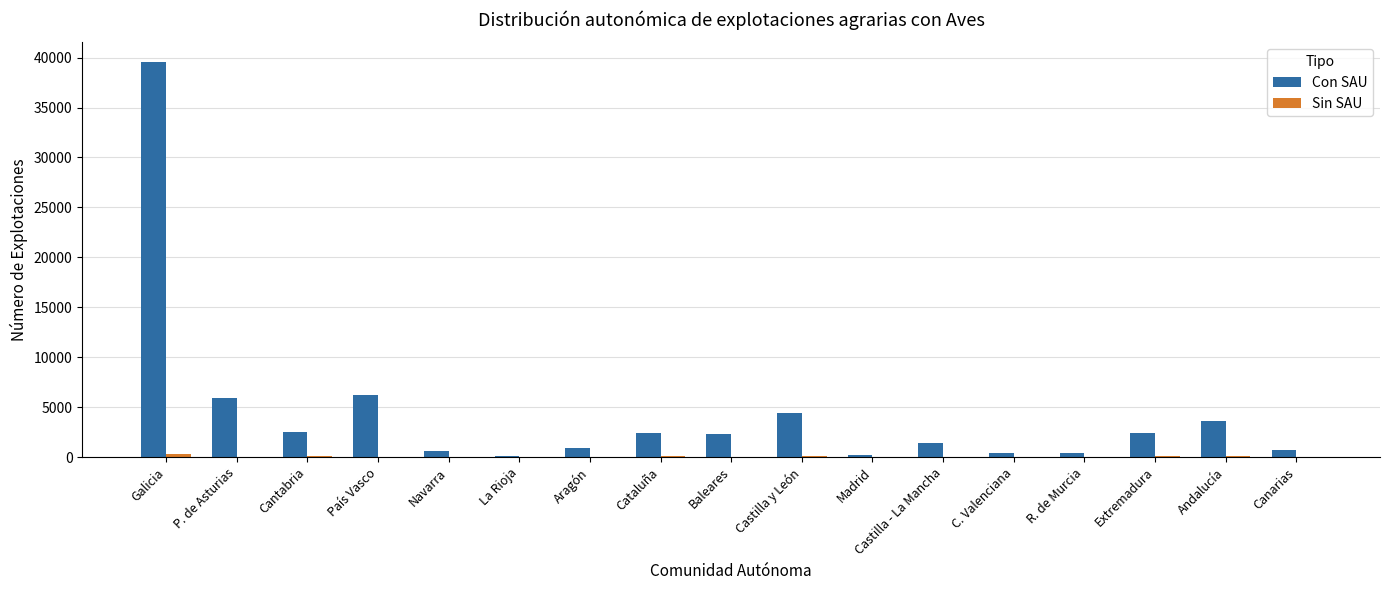

Between P. de Asturias and Extremadura, which series saw the biggest shift?

Con SAU